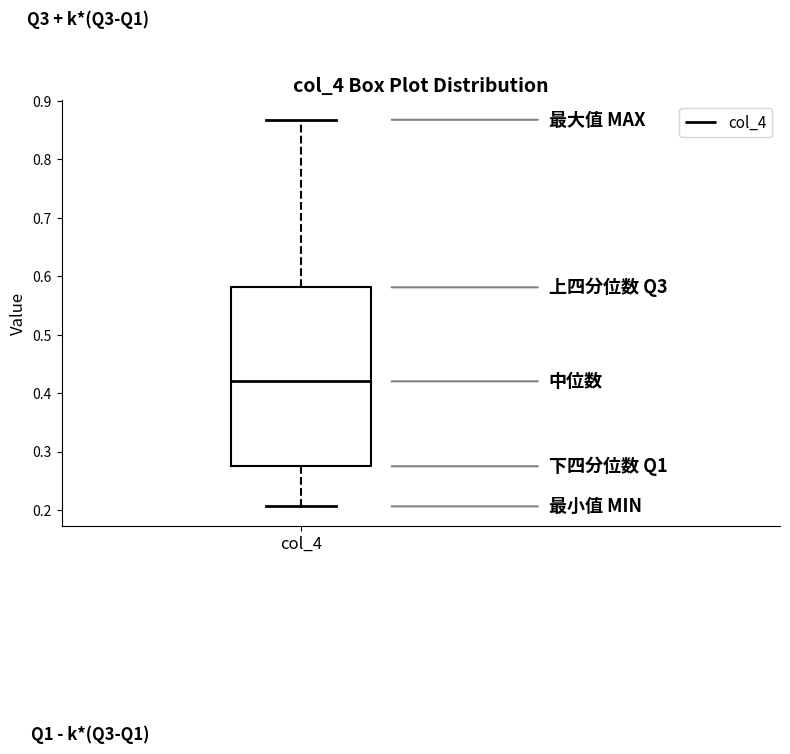

Where is the upper edge of the box for col_4 on the y-axis? The values are not printed on the chart, so give them approximately, as read against the axis.

0.58